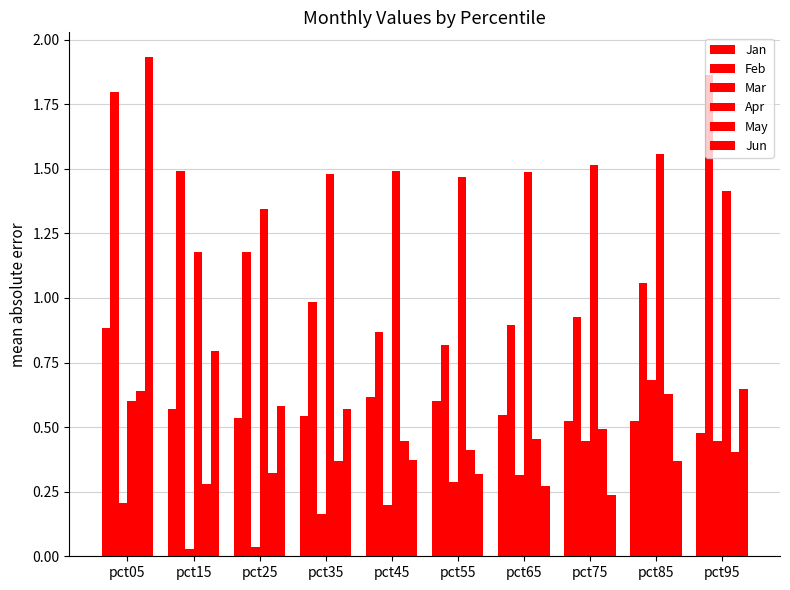

At which category does the chart reach its minimum across all series?

pct15